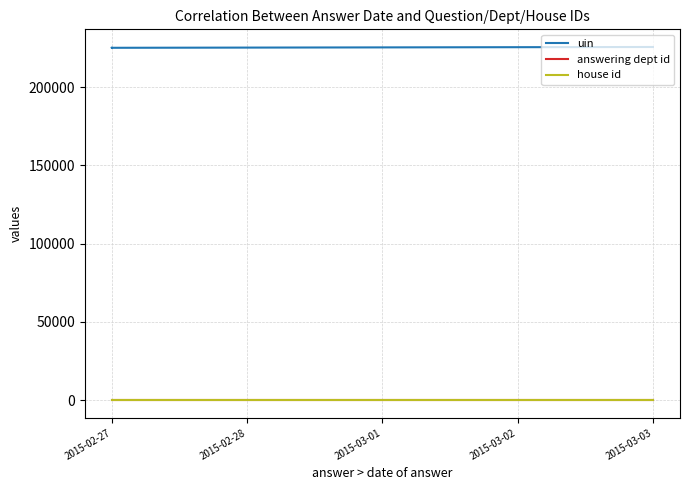

Reading right to left, what are all the values shown in this chart?

uin: 225091	225090	225089	225098	225109	225108	225107	225155	225156	225671
answering dept id: 60	60	60	60	60	60	60	60	60	60
house id: 1	1	1	1	1	1	1	1	1	1